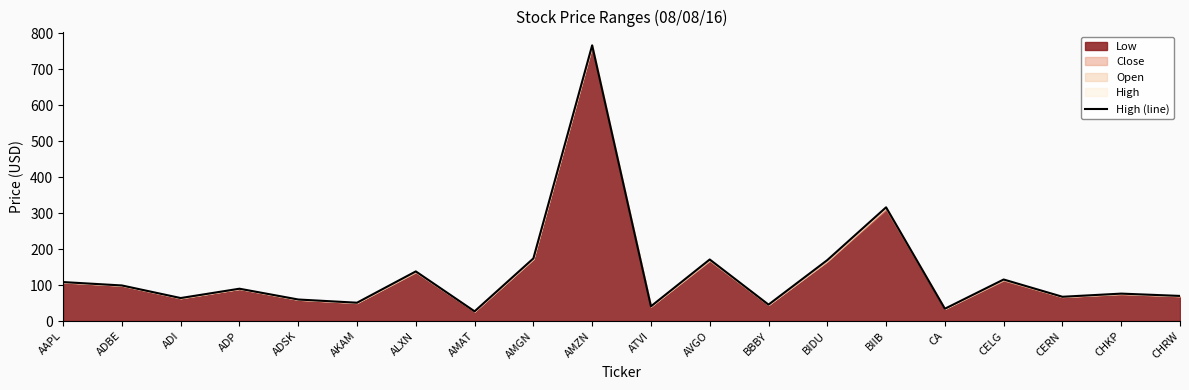

Rank the categories by value from lowest to highest.

AMAT, CA, ATVI, BBBY, AKAM, ADSK, ADI, CERN, CHRW, CHKP, ADP, ADBE, AAPL, CELG, ALXN, BIDU, AVGO, AMGN, BIIB, AMZN